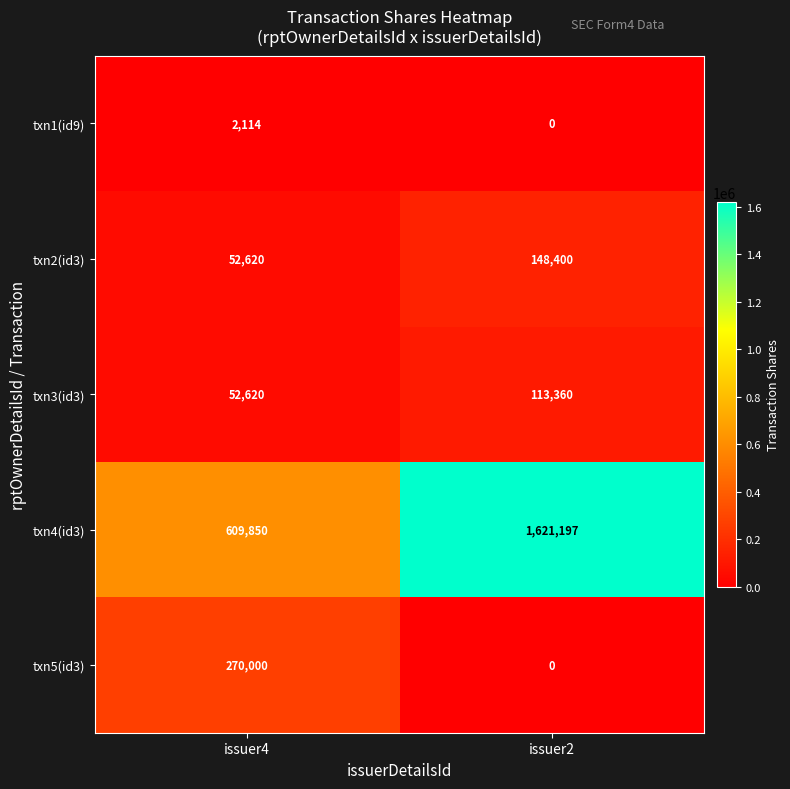

What is the maximum value shown in the chart?

1621197